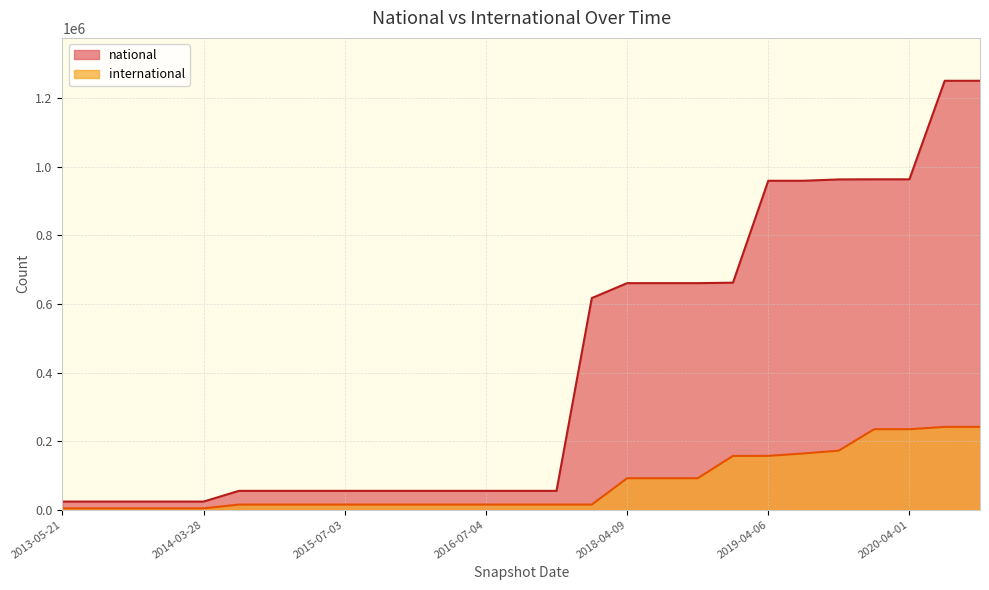

How many series are shown in this chart?

2